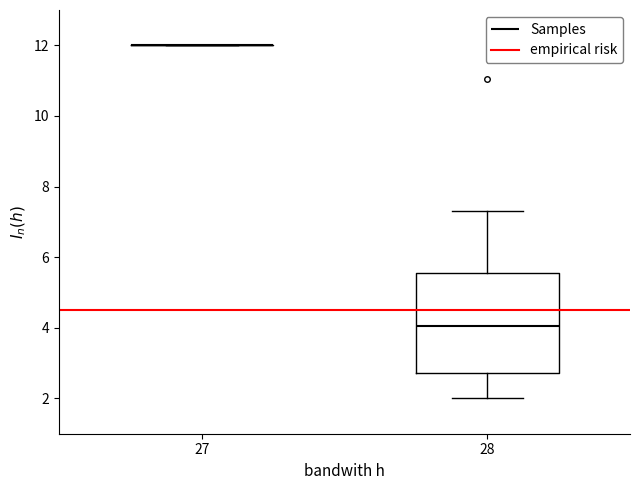

Where does the median line of the box at x = 28 sit on the y-axis? The values are not printed on the chart, so give them approximately, as read against the axis.

4.0